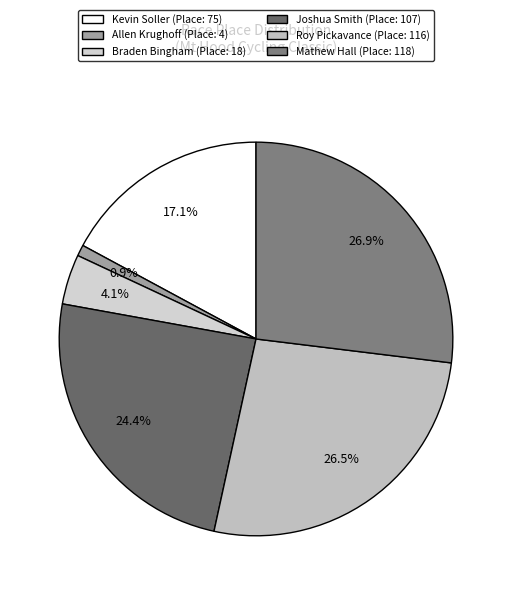

The Roy Pickavance slice represents 17% of the pie. True or false?

False